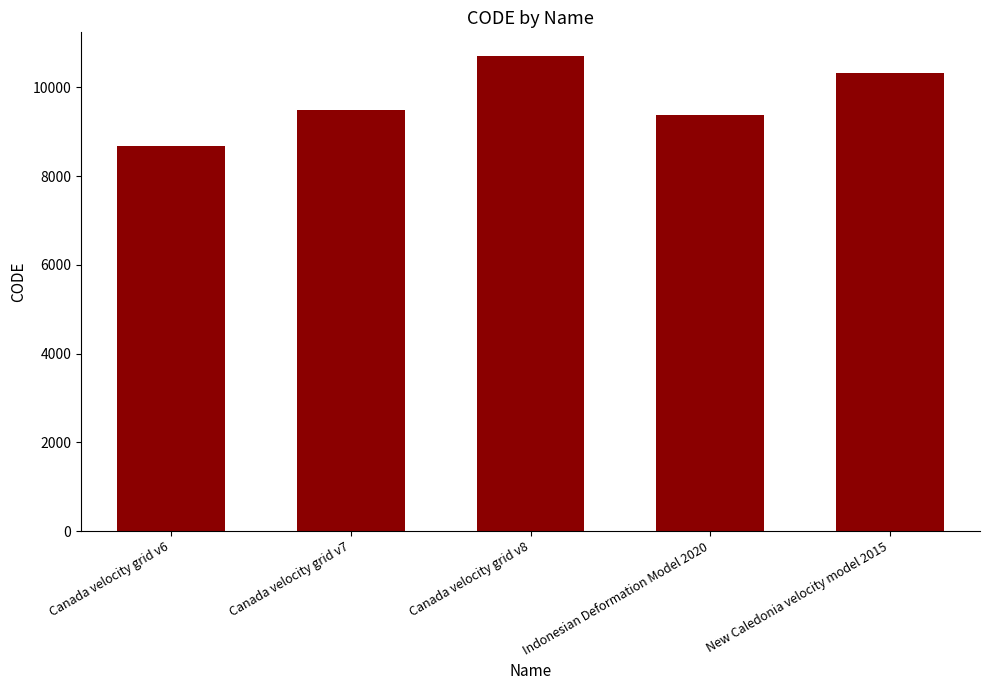

What is the sum of all values?

48564